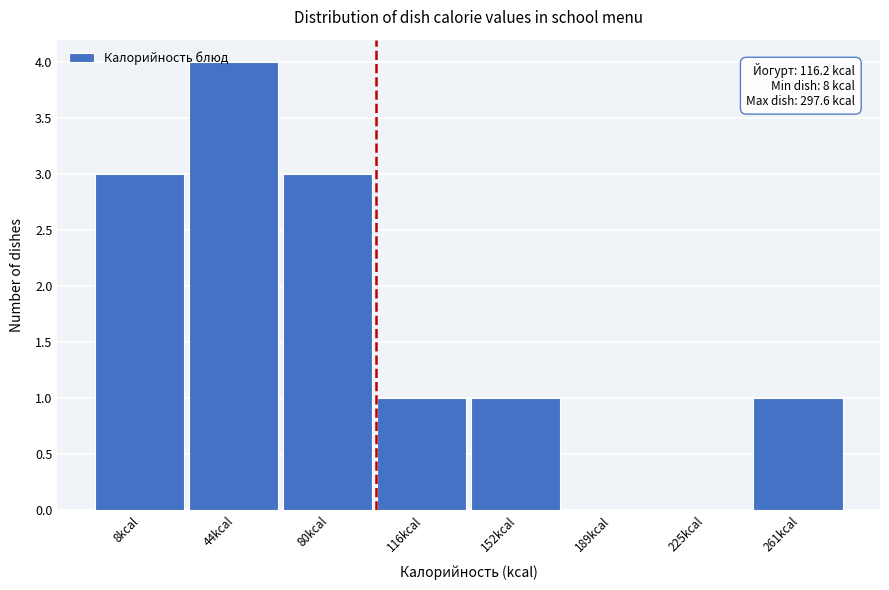

Reading left to right, transcribe all the data shown in this chart.

8kcal=3	44kcal=4	80kcal=3	116kcal=1	152kcal=1	189kcal=0	225kcal=0	261kcal=1